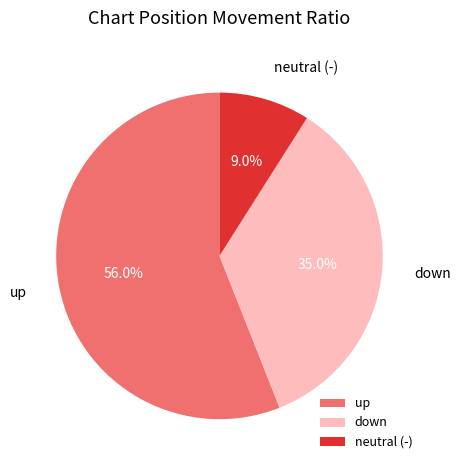

Rank the categories by value from highest to lowest.

up, down, neutral (-)